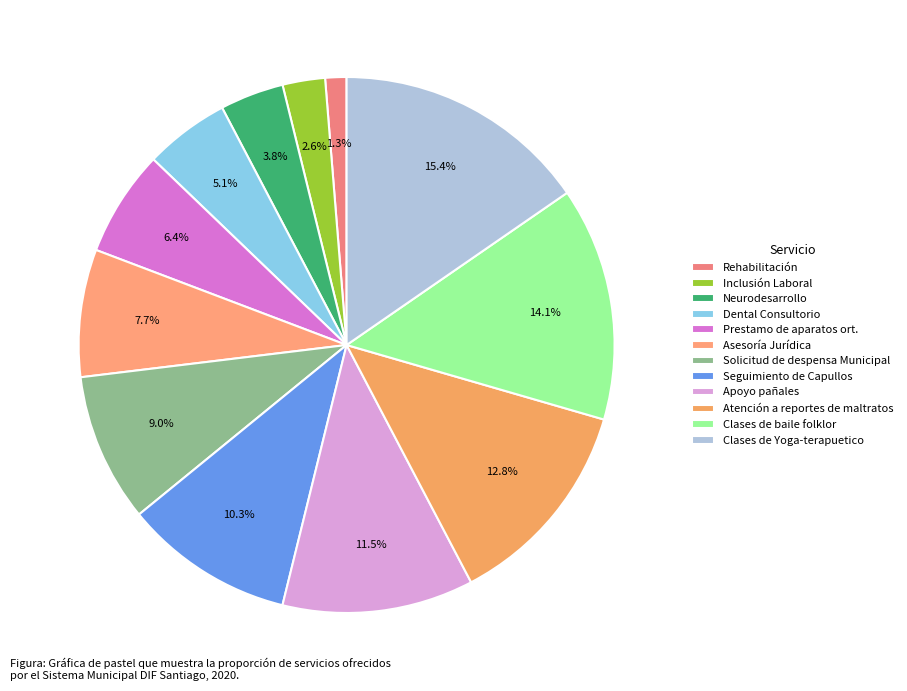

Does Atención a reportes de maltratos represent more than half of the total?

No